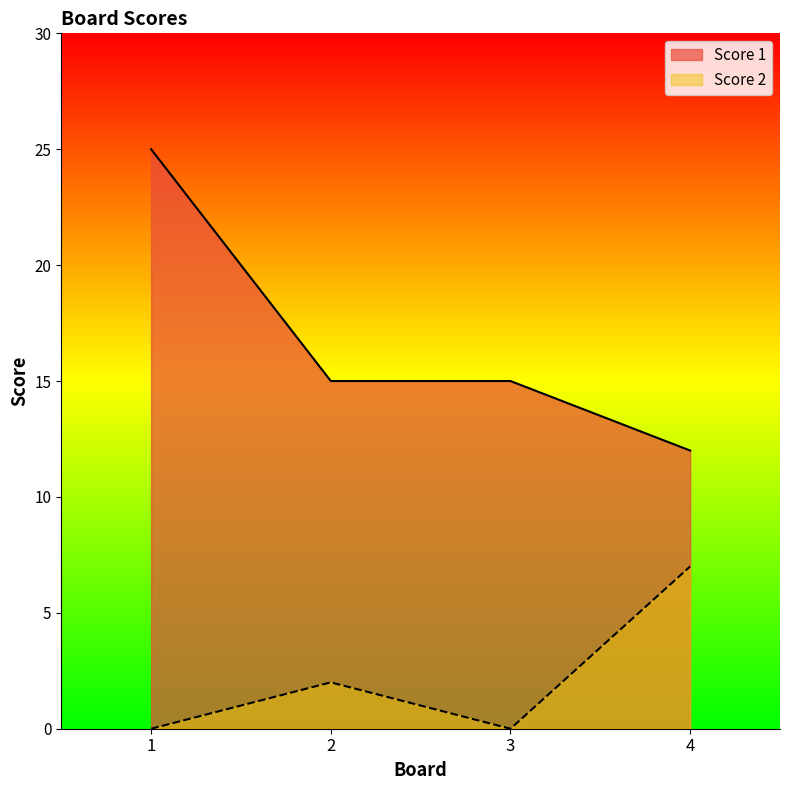

Where is Score 1 nearest to the value 18?

2